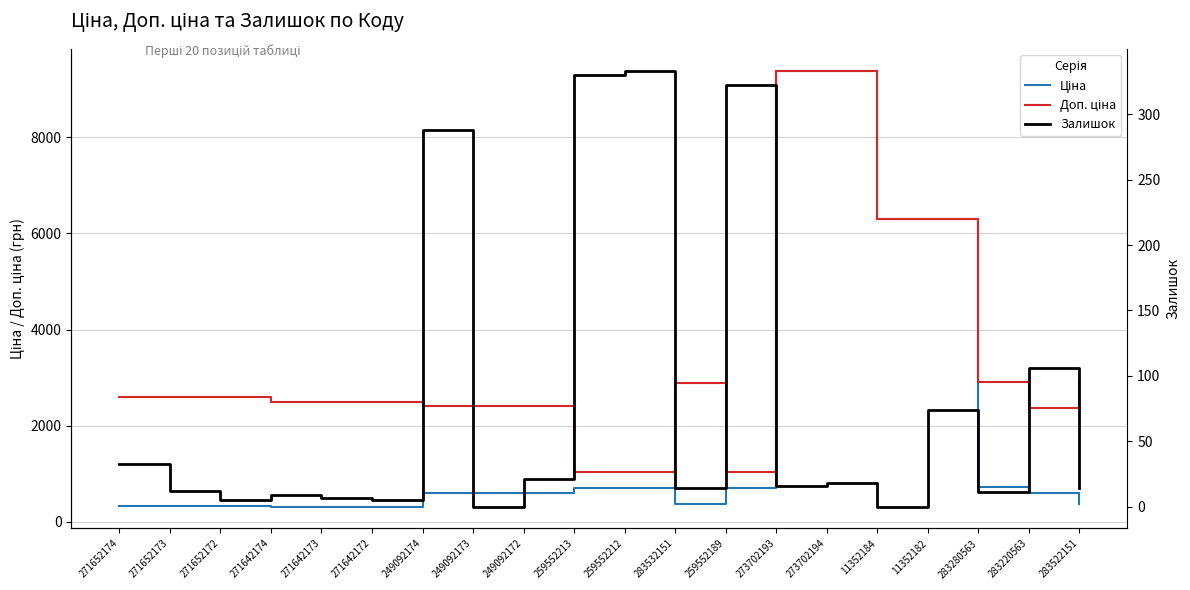

True or false: Ціна has a value of 310.3 at 271642172.

True